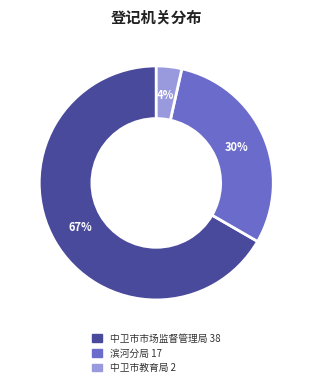

Which category has the smallest portion of the pie?

中卫市教育局